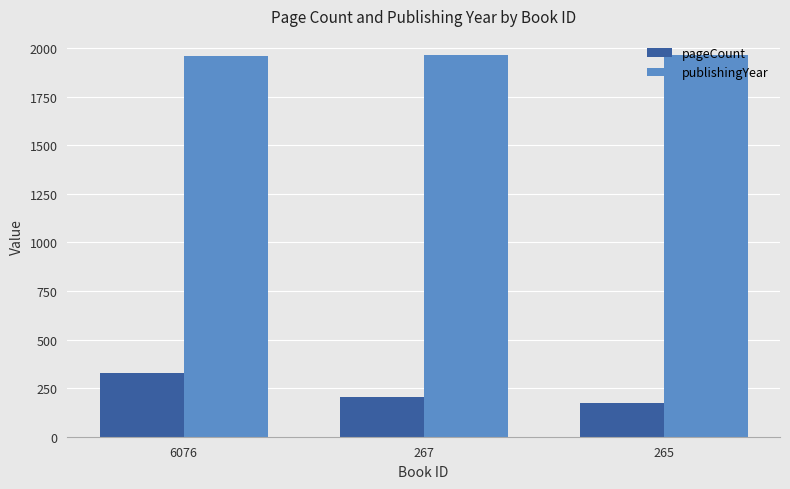

What is the difference between the maximum and second lowest values in the publishingYear series?

1